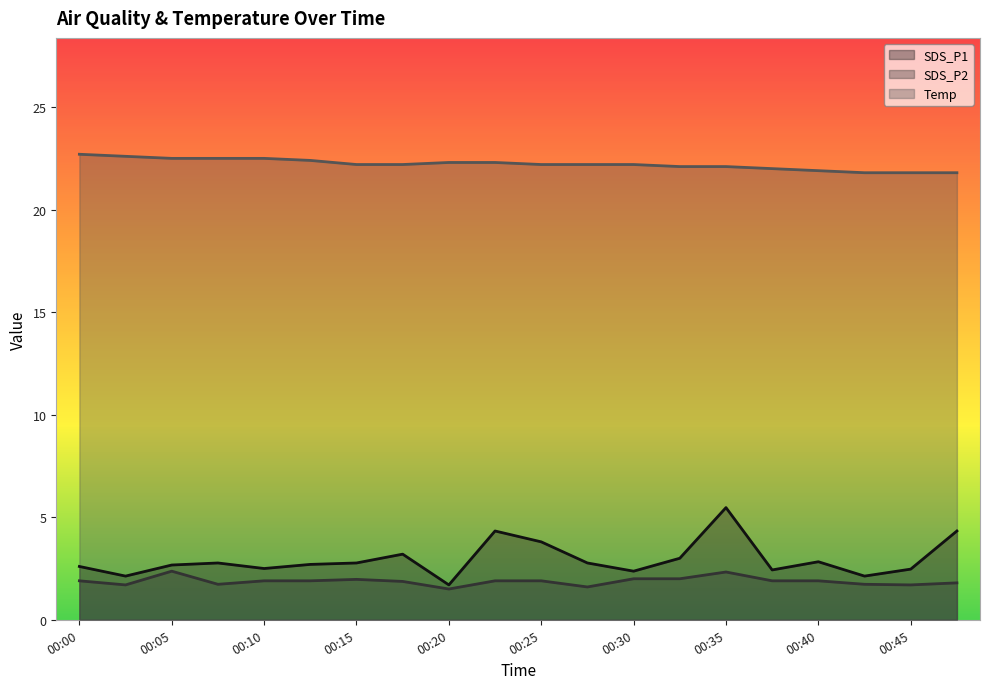

What is the value of the SDS_P1 point at the 14th from the left?

3.0